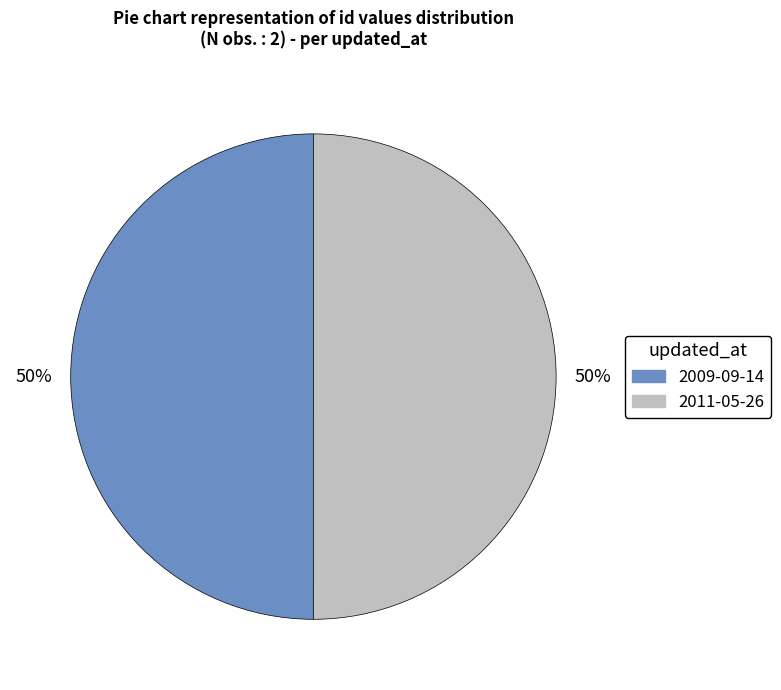

To the nearest percent, what is the average slice percentage?

50%